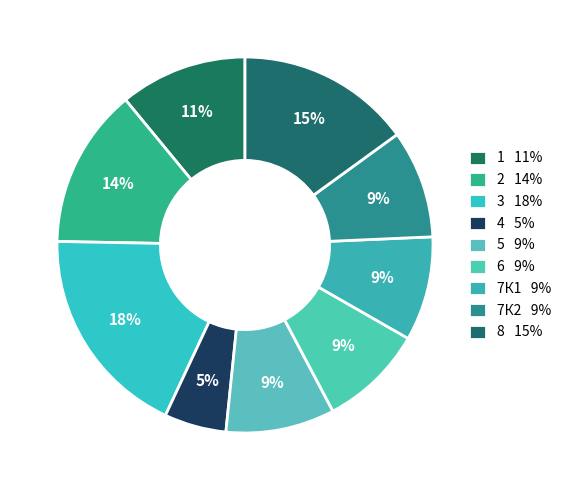

Does 7К1 account for over 50% of the chart?

No